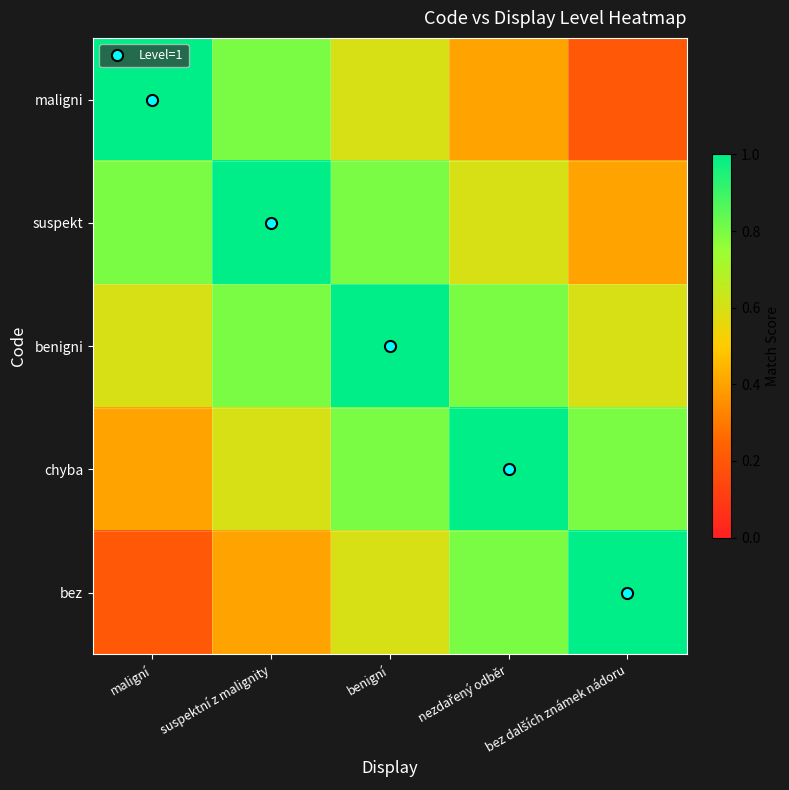

Reading left to right, list all the values displayed in this chart.

maligni: maligní=1.0	suspektní z malignity=0.8	benigní=0.6	nezdařený odběr=0.4	bez dalších známek nádoru=0.2
suspekt: maligní=0.8	suspektní z malignity=1.0	benigní=0.8	nezdařený odběr=0.6	bez dalších známek nádoru=0.4
benigni: maligní=0.6	suspektní z malignity=0.8	benigní=1.0	nezdařený odběr=0.8	bez dalších známek nádoru=0.6
chyba: maligní=0.4	suspektní z malignity=0.6	benigní=0.8	nezdařený odběr=1.0	bez dalších známek nádoru=0.8
bez: maligní=0.2	suspektní z malignity=0.4	benigní=0.6	nezdařený odběr=0.8	bez dalších známek nádoru=1.0